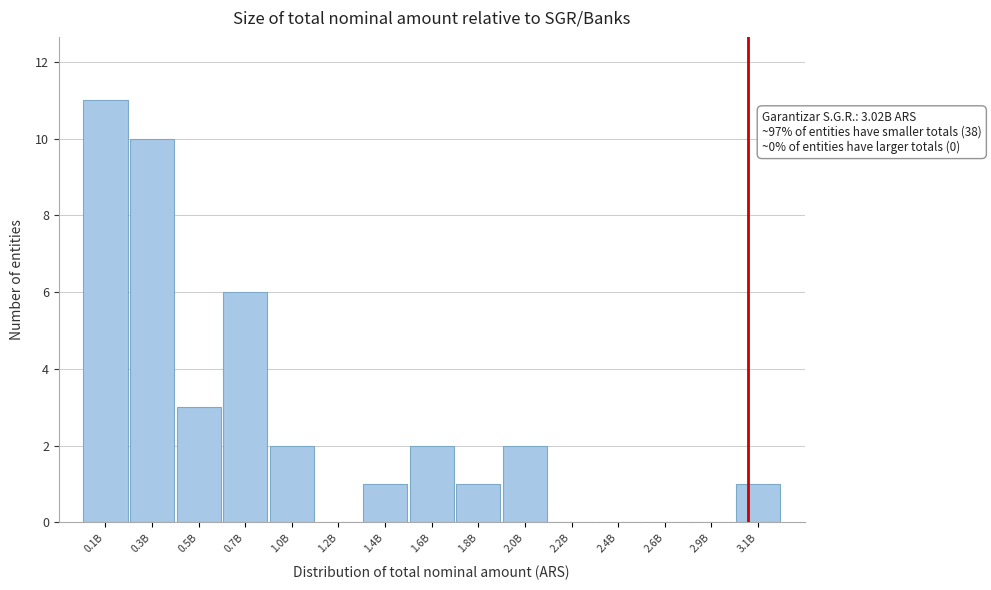

Reading left to right, extract all data points from this chart.

0.1B=11	0.3B=10	0.5B=3	0.7B=6	1.0B=2	1.2B=0	1.4B=1	1.6B=2	1.8B=1	2.0B=2	2.2B=0	2.4B=0	2.6B=0	2.9B=0	3.1B=1